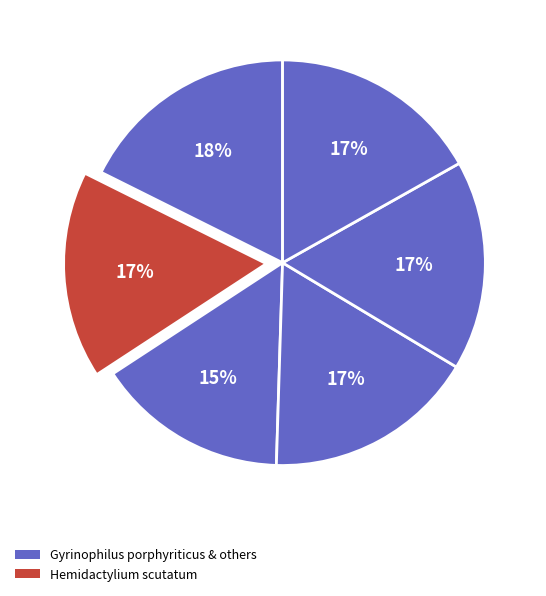

How many slices are in this pie chart?

6